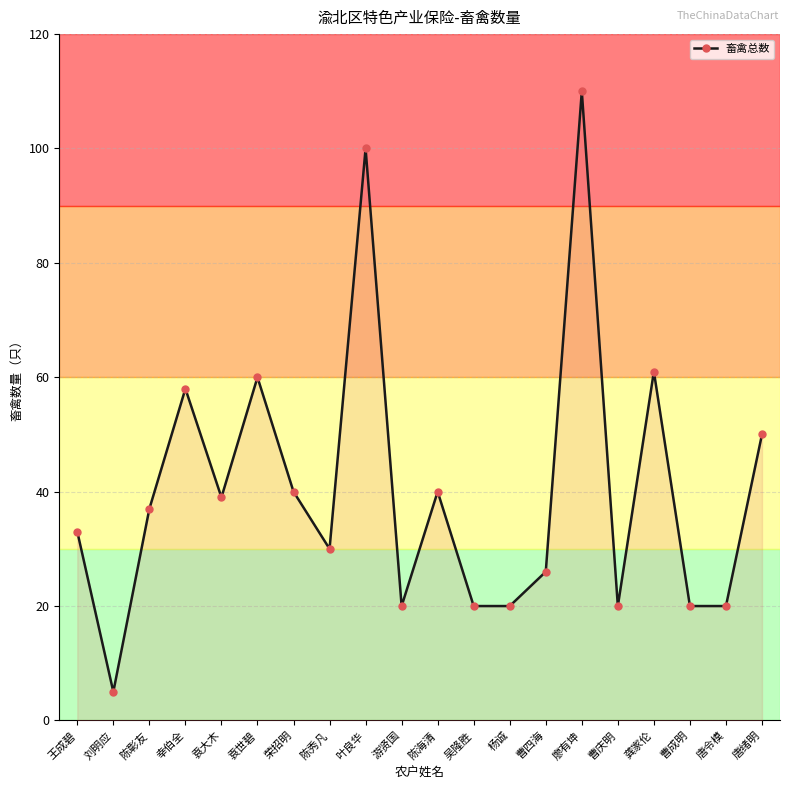

Reading left to right, extract all data points from this chart.

33	5	37	58	39	60	40	30	100	20	40	20	20	26	110	20	61	20	20	50